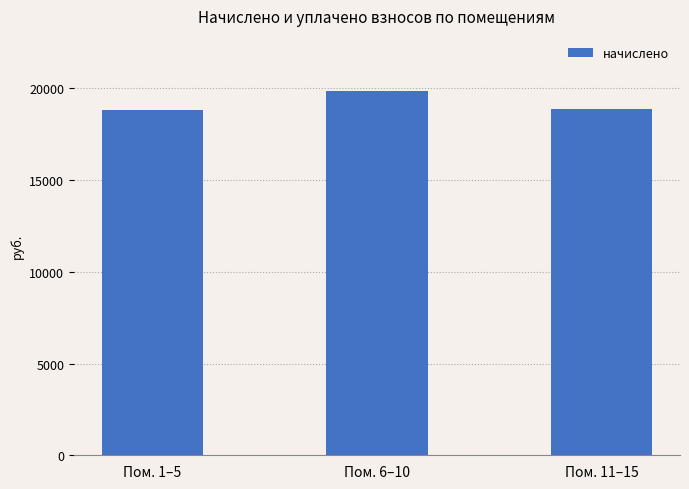

What is the value of the 1st bar from the left?

18803.9